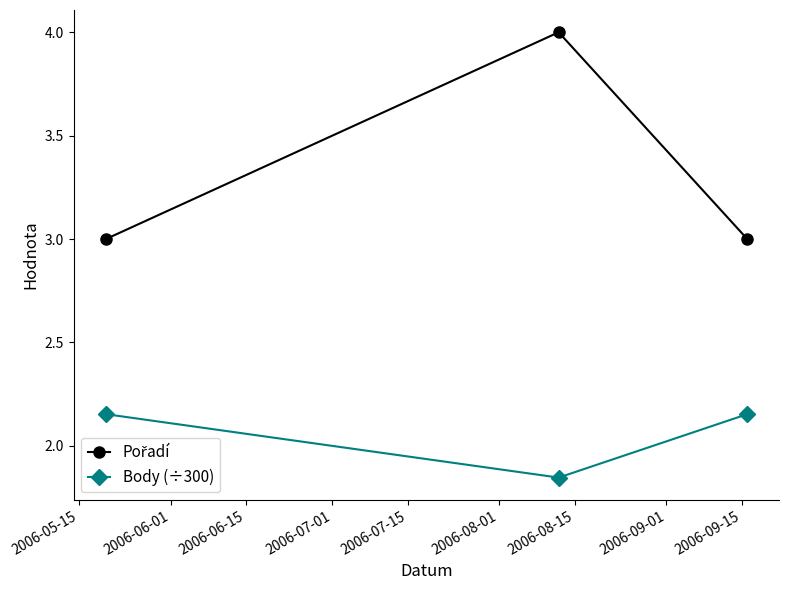

What is the difference between the maximum and minimum values in the Body (÷300) series?

0.3